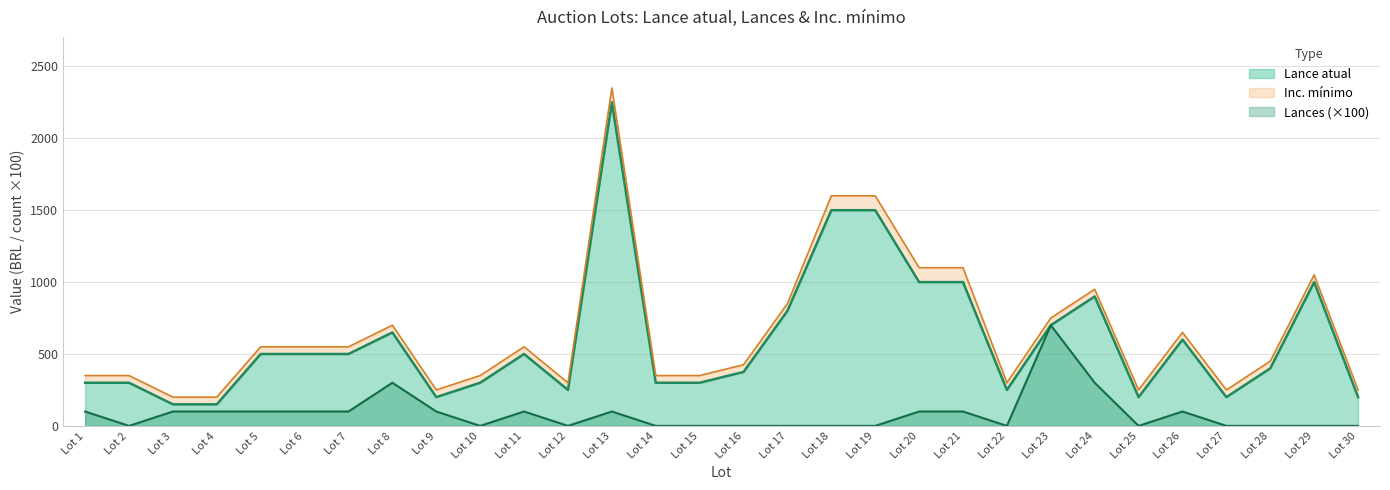

What is the difference between the maximum and second lowest values in the Lances series?

700